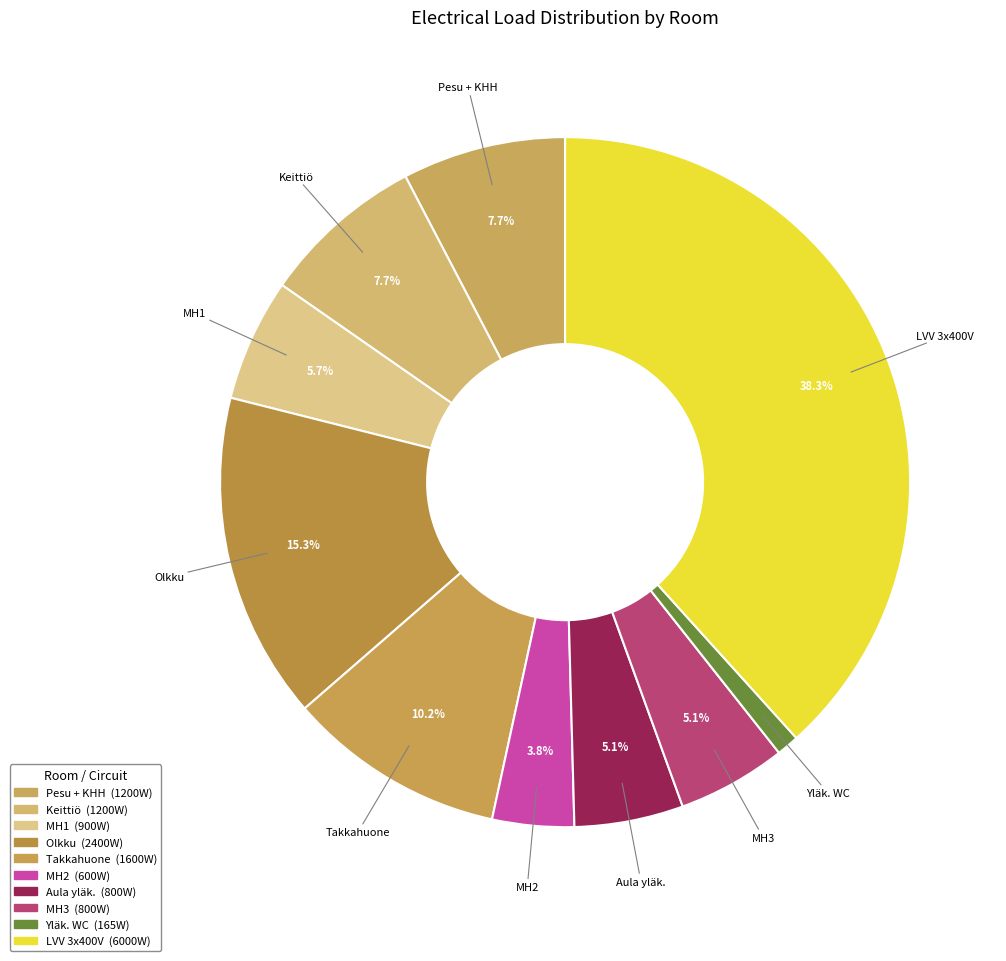

Is there any slice that represents more than half of the pie?

No